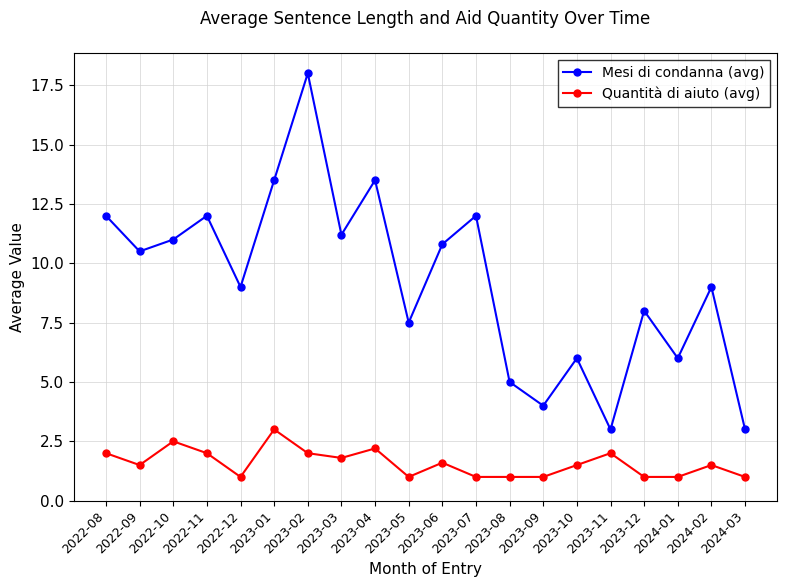

How many lines are shown in the chart?

2